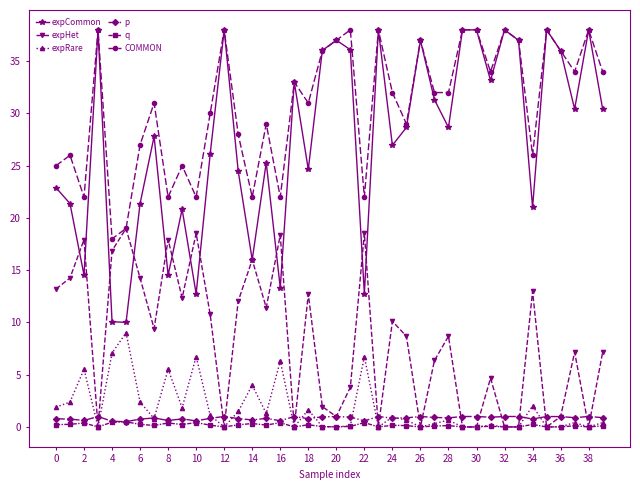

True or false: expCommon and q cross at least once.

False